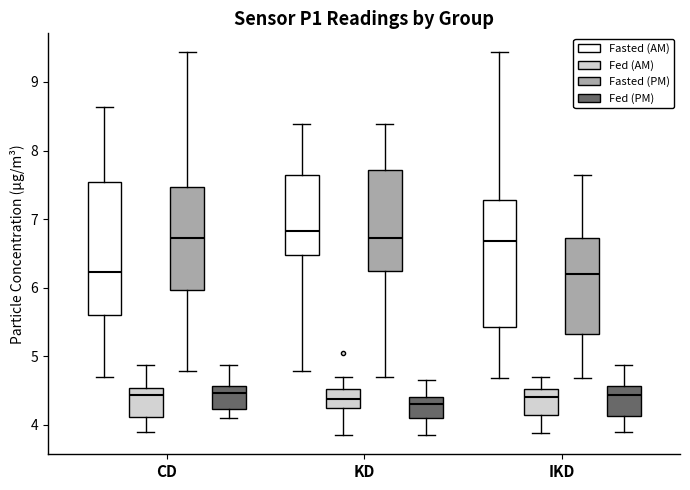

Where does the lower whisker of the box for KD (Fasted (AM)) end on the y-axis? The values are not printed on the chart, so give them approximately, as read against the axis.

4.8